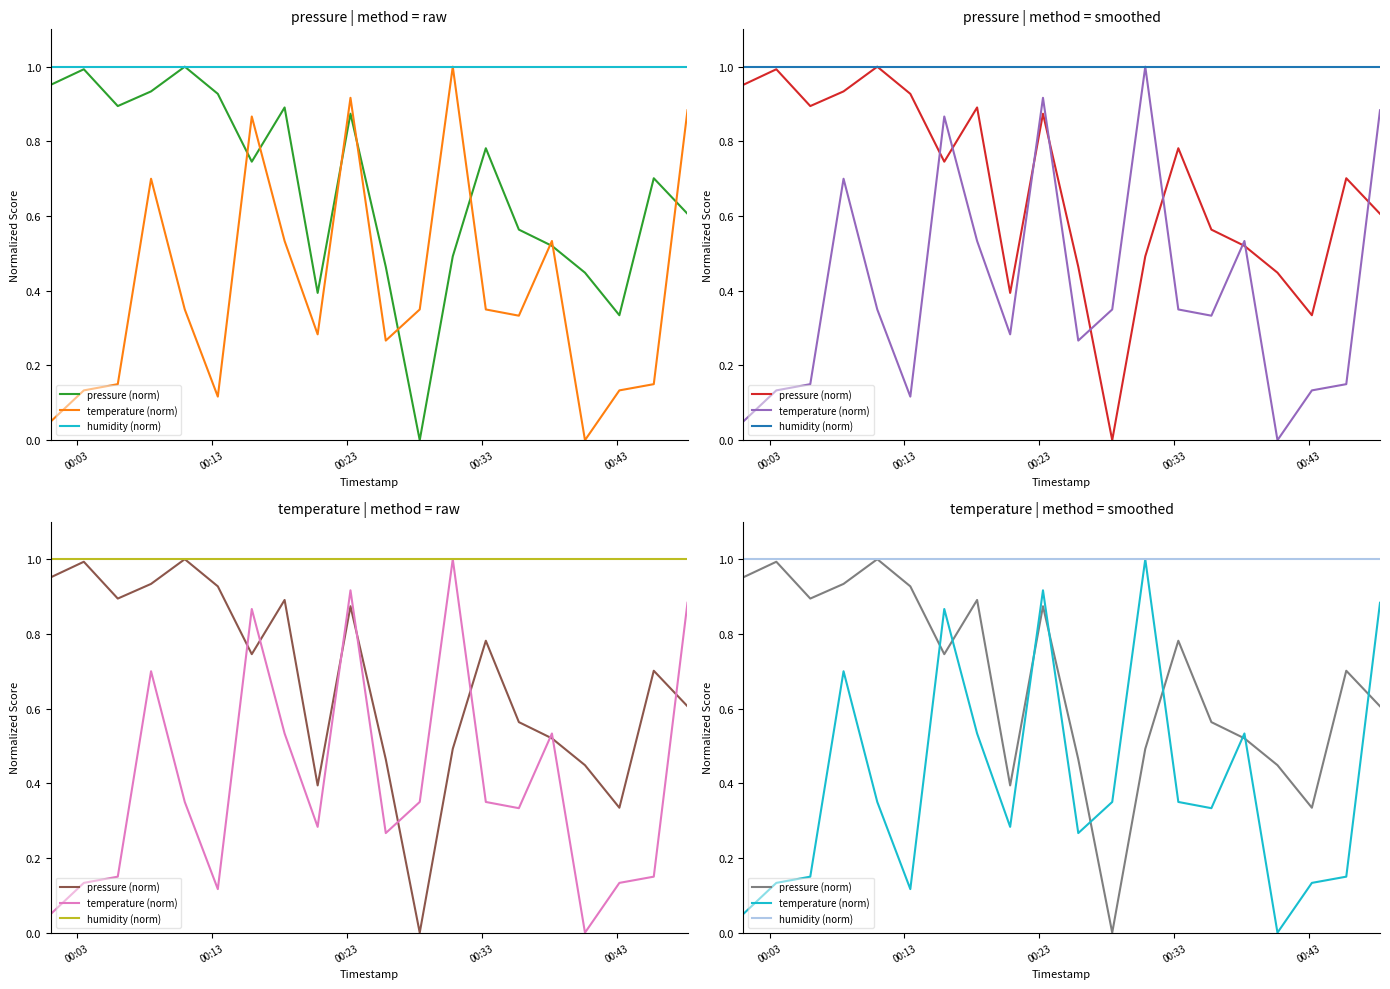

What is the average value of the temperature (norm) series?

0.4